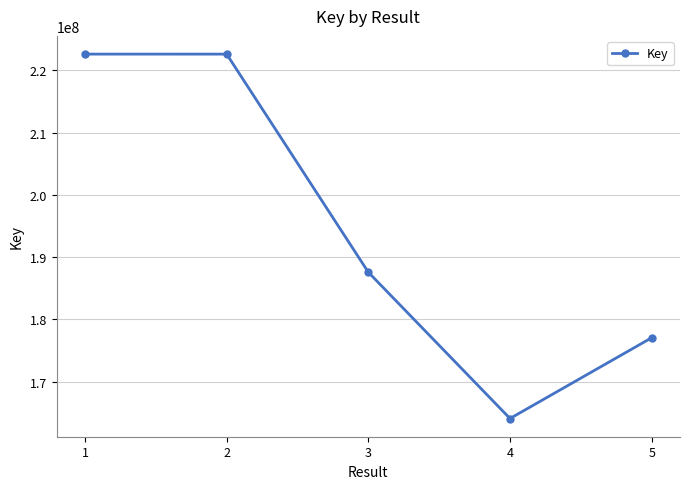

At which category does the chart reach its minimum across all series?

4